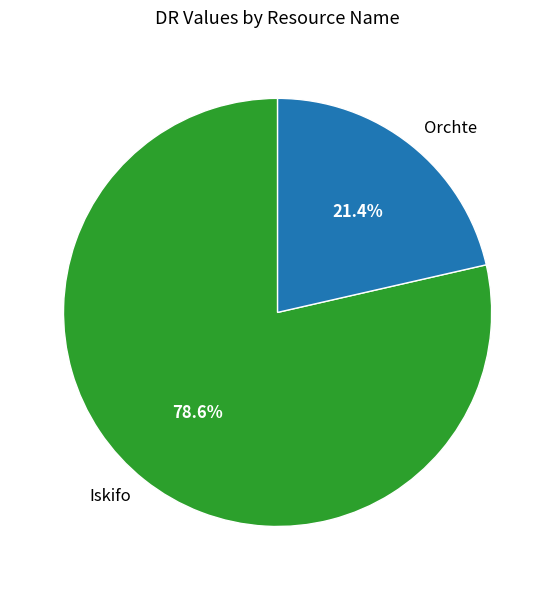

To the nearest percent, what is the difference between the Orchte and Iskifo slice percentages?

57%